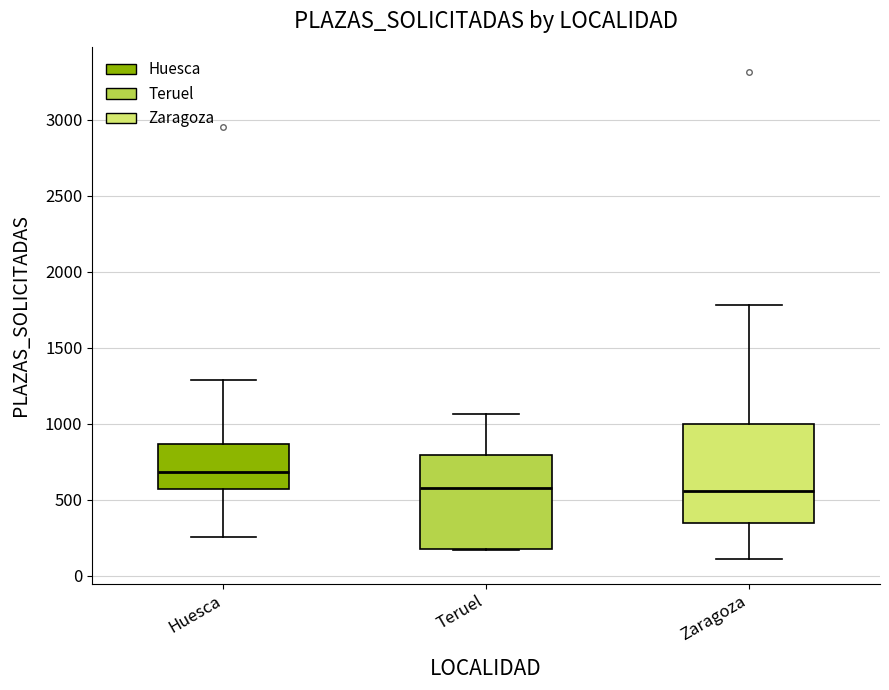

Where does the median line of the box for Huesca sit on the y-axis? The values are not printed on the chart, so give them approximately, as read against the axis.

700